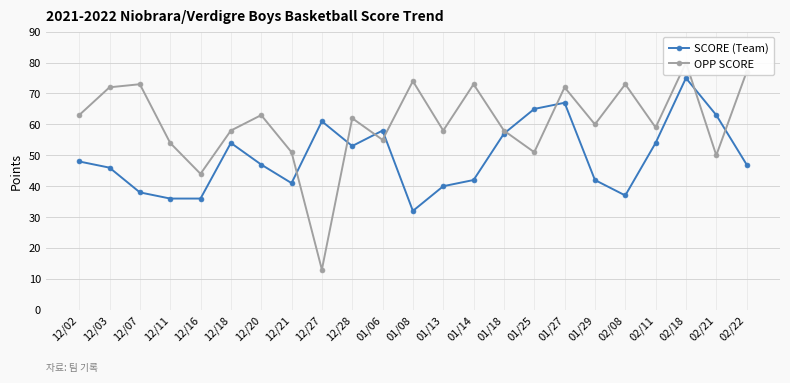

What is the difference between the second highest and minimum values in the OPP SCORE series?

64